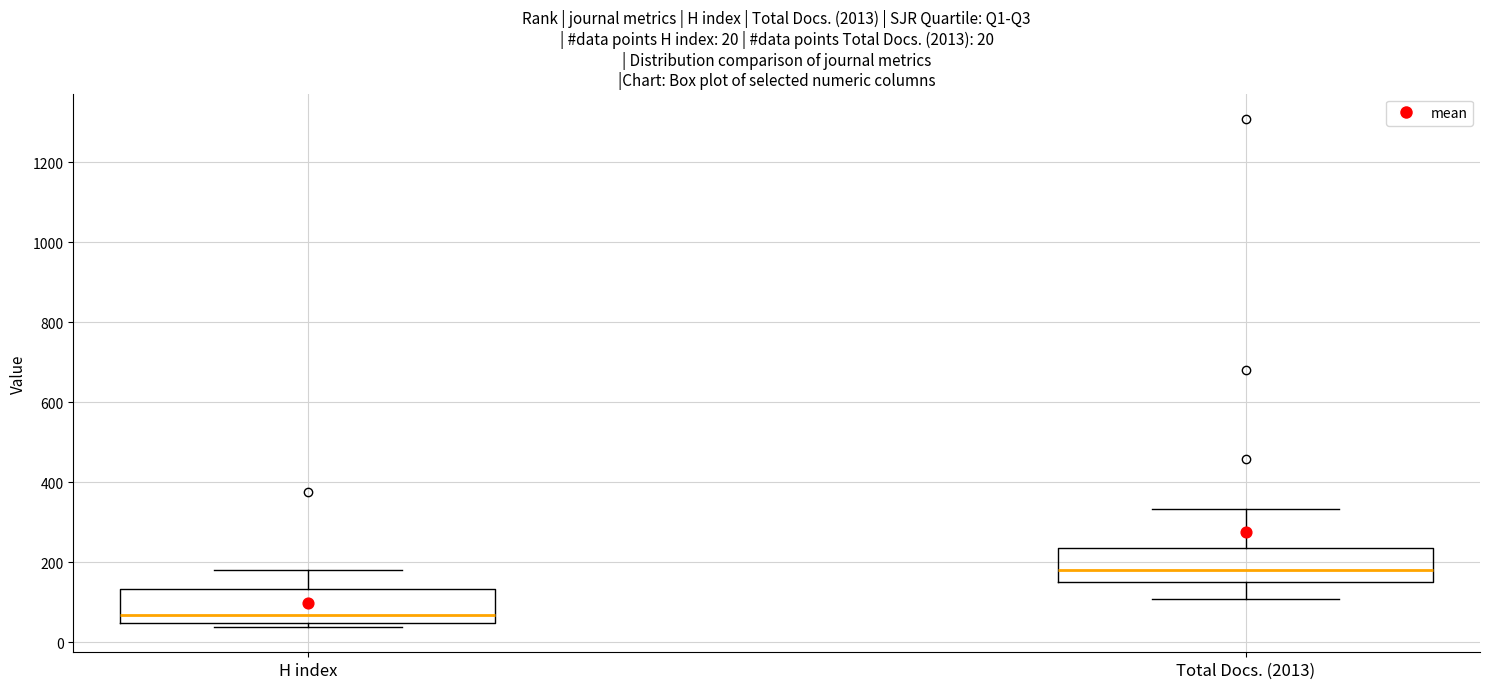

Which box has the highest median line?

Total Docs. (2013)